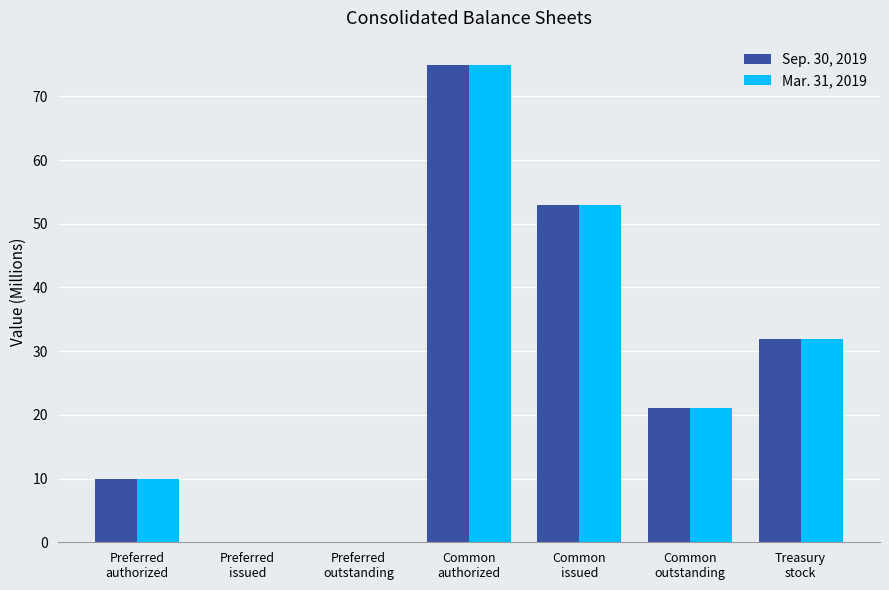

At which label is Mar. 31, 2019 closest to 37?

Treasury
stock